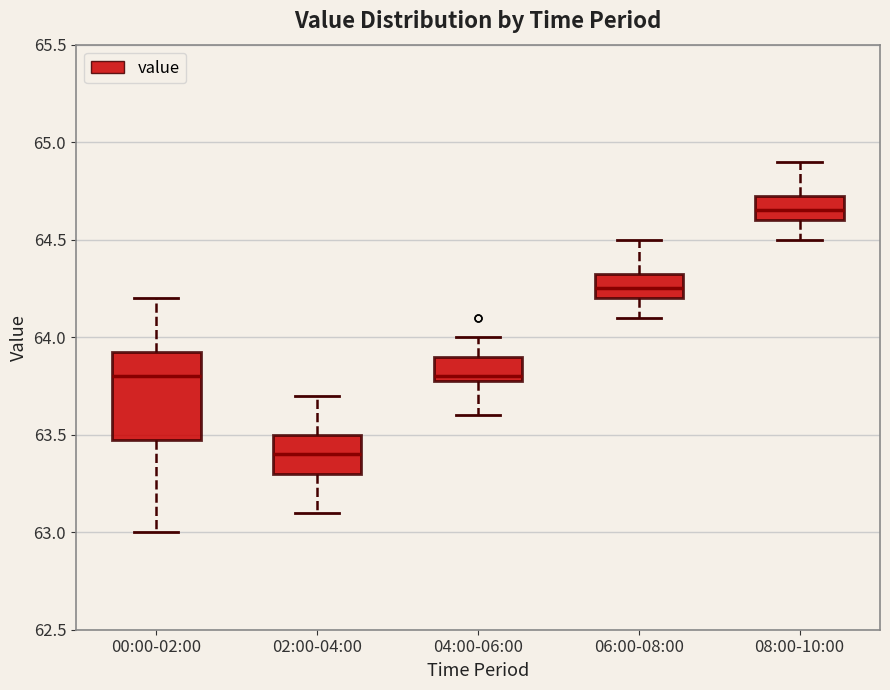

Which box is the tallest, from its lower edge to its upper edge?

00:00-02:00